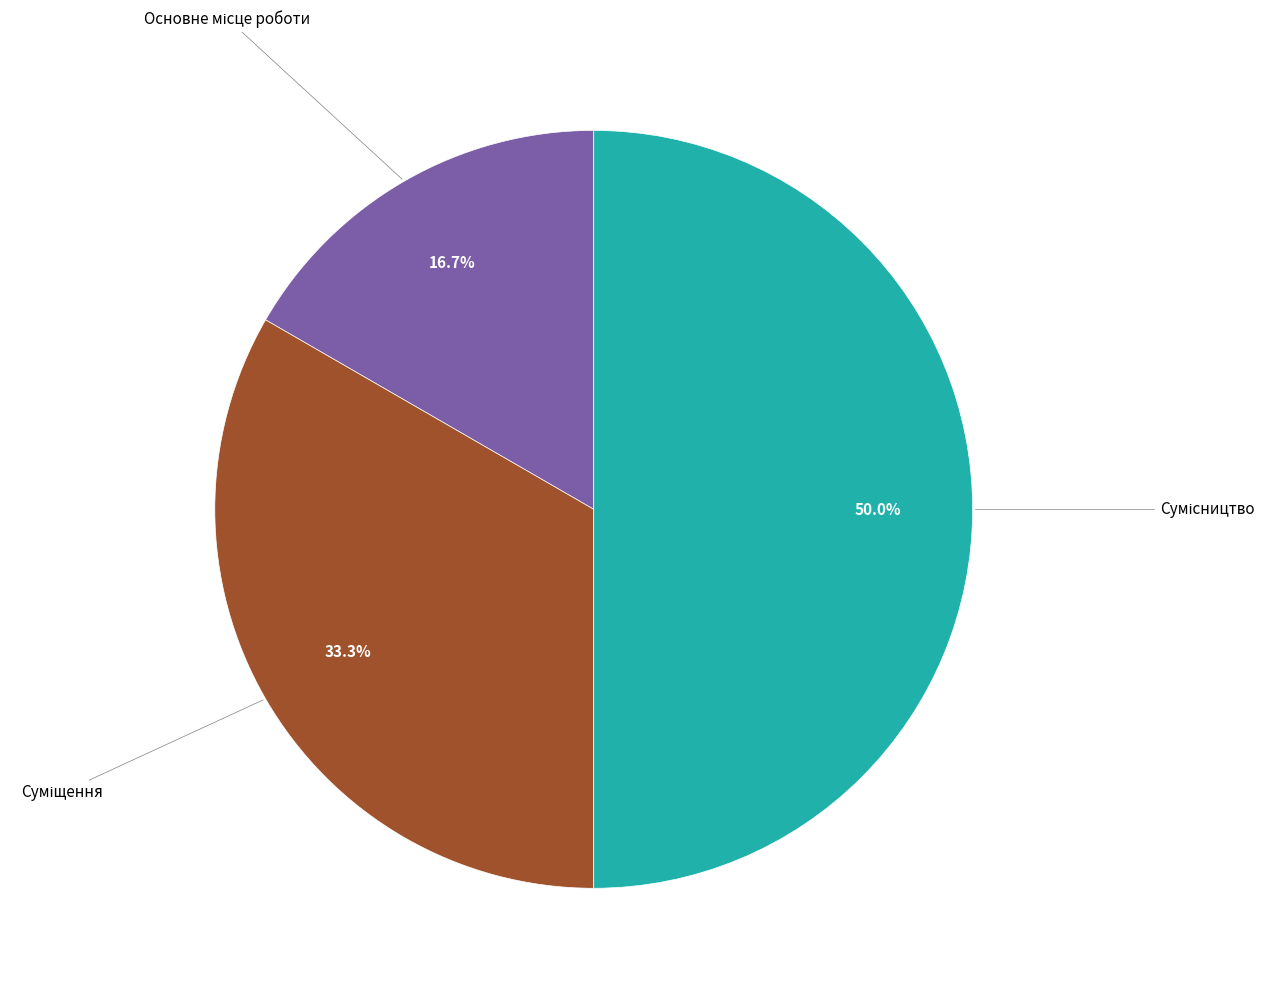

Count the number of slices in the pie.

3